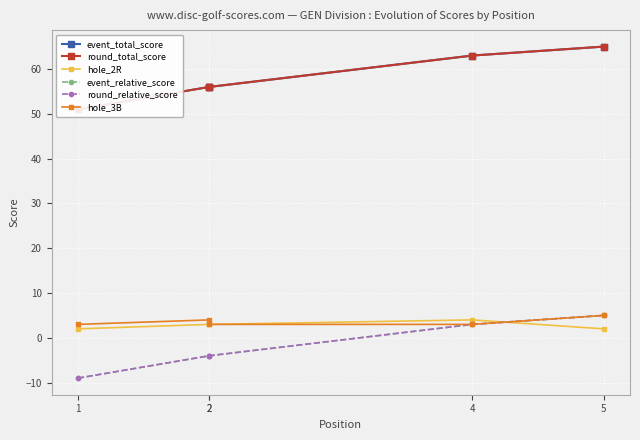

What is the spread (max minus min) of values at 2?

60